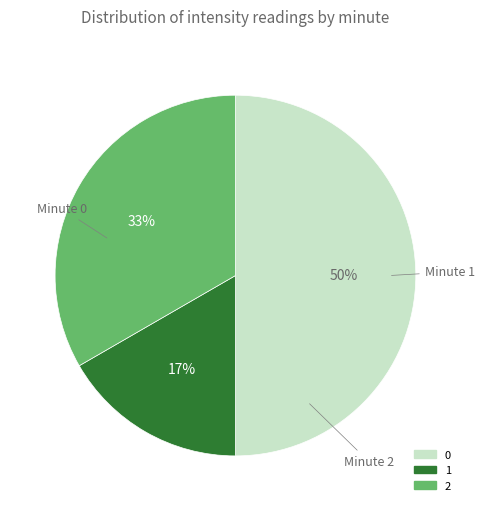

To the nearest percent, what is the average slice percentage?

33%